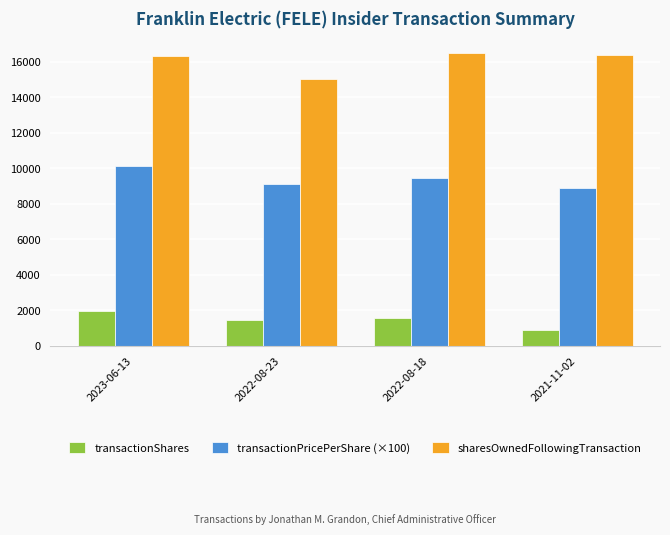

What is the average value of the transactionPricePerShare (×100) series?

9391.8